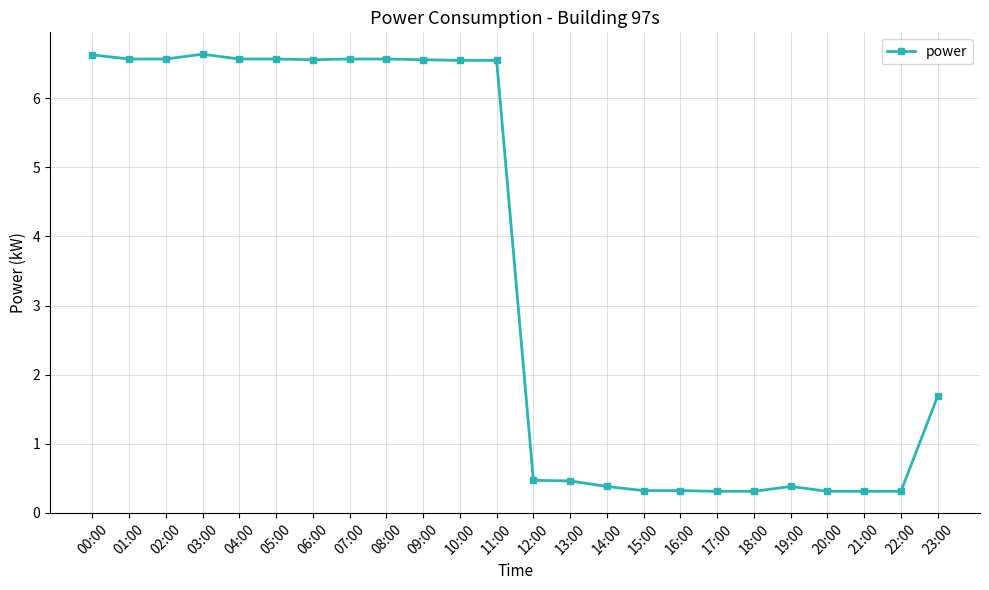

What is the approximate value at 12:00?

0.5